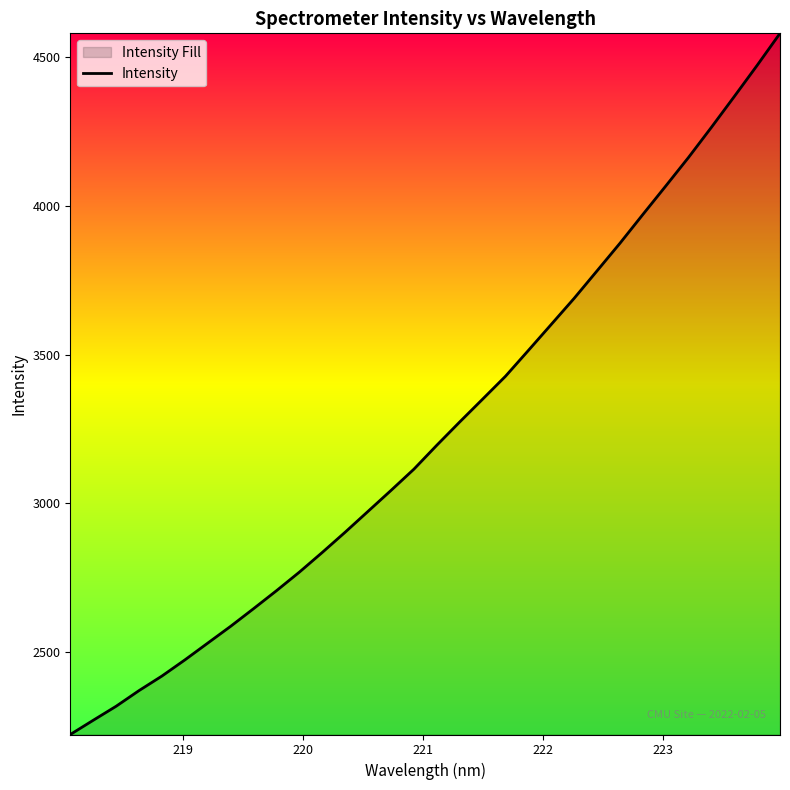

What is the minimum value shown in the chart?

2221.1